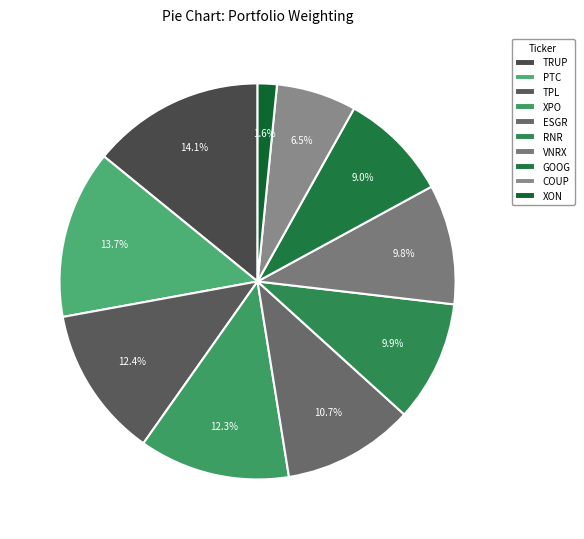

What is the largest slice in the pie chart?

TRUPANION INC